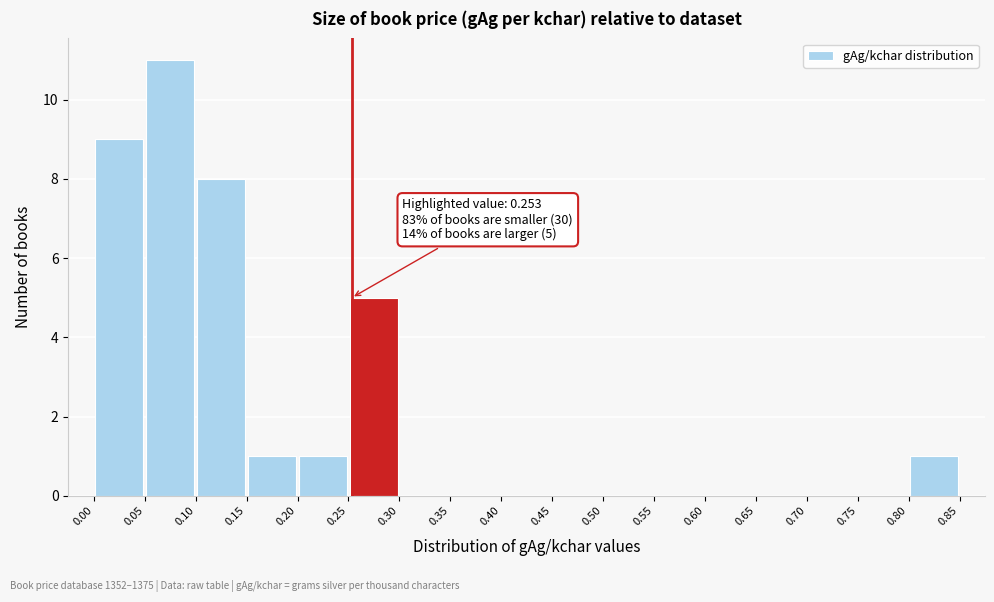

Over which range of the x-axis is the bar tallest?

0.05 to 0.10